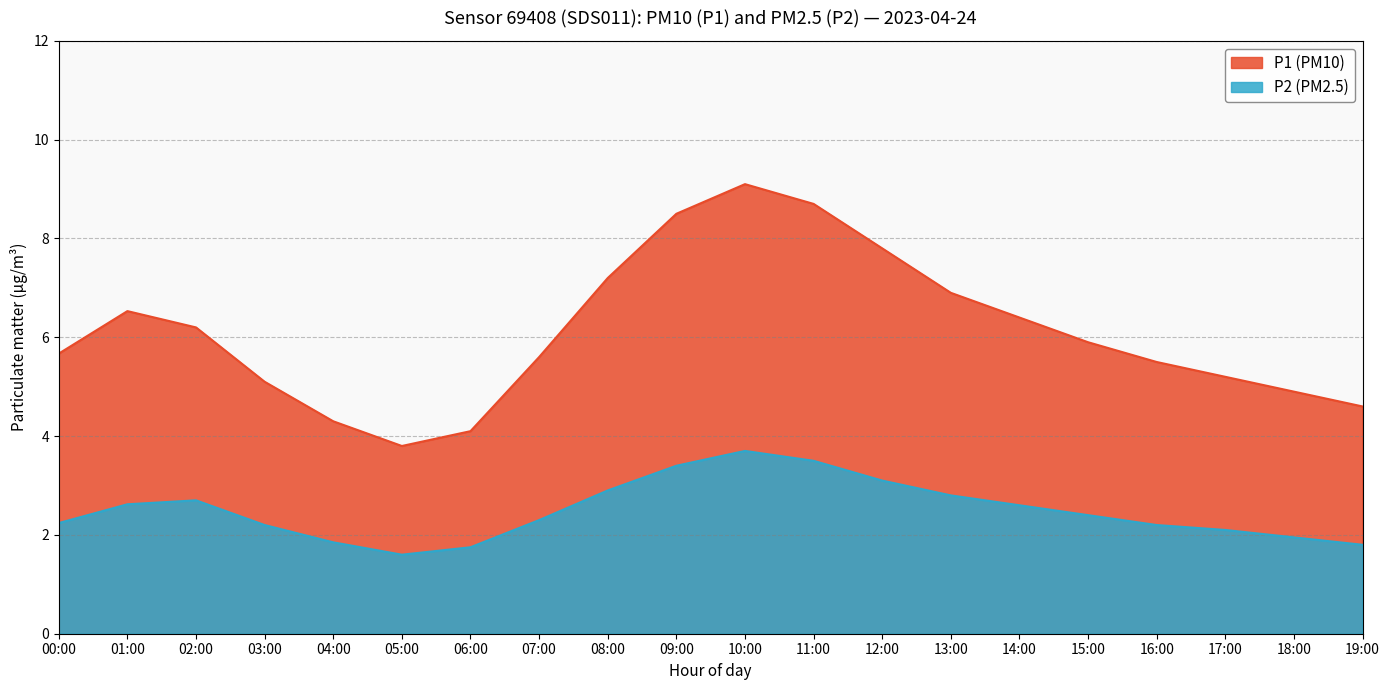

Is it true that the value at 02:00 is 2.7?

True